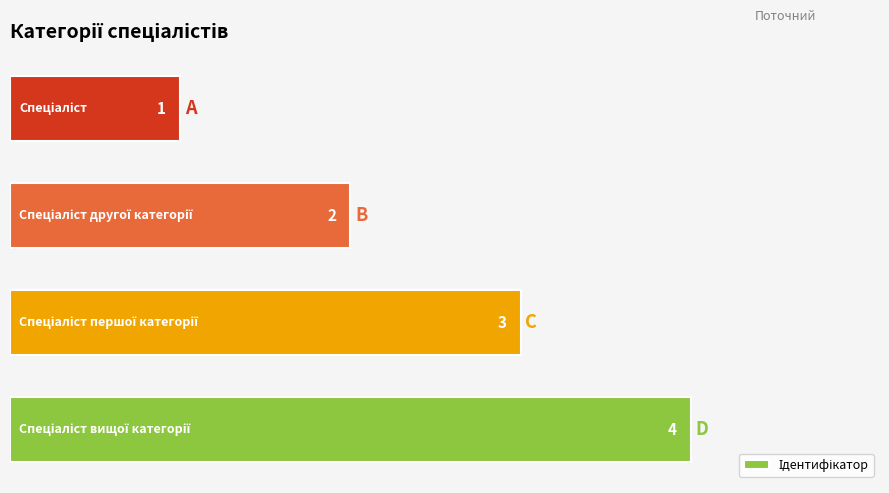

How many bars are there in total?

4